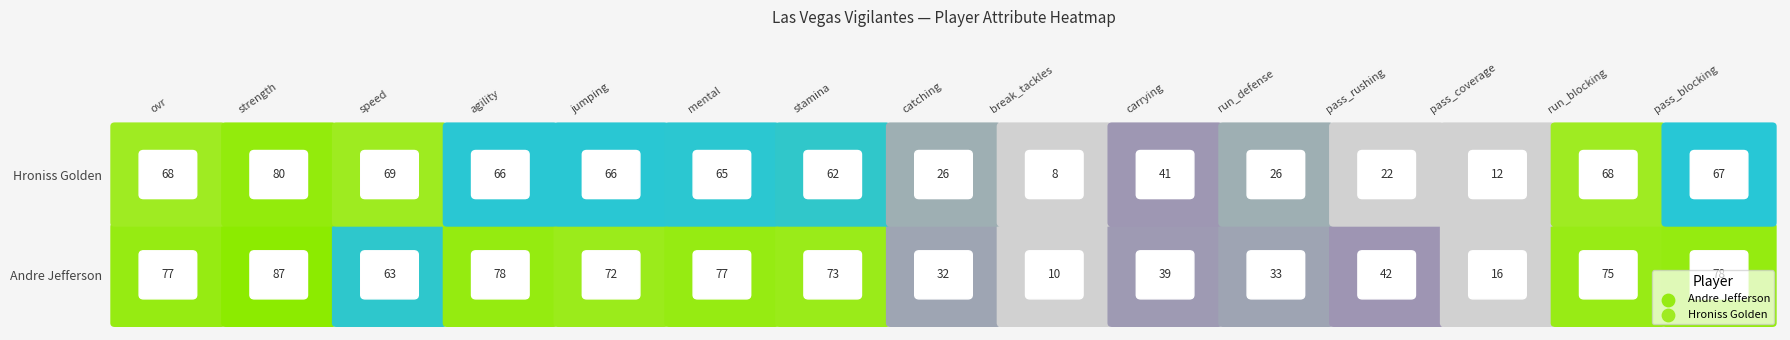

Which label corresponds to the smallest value in the chart?

8